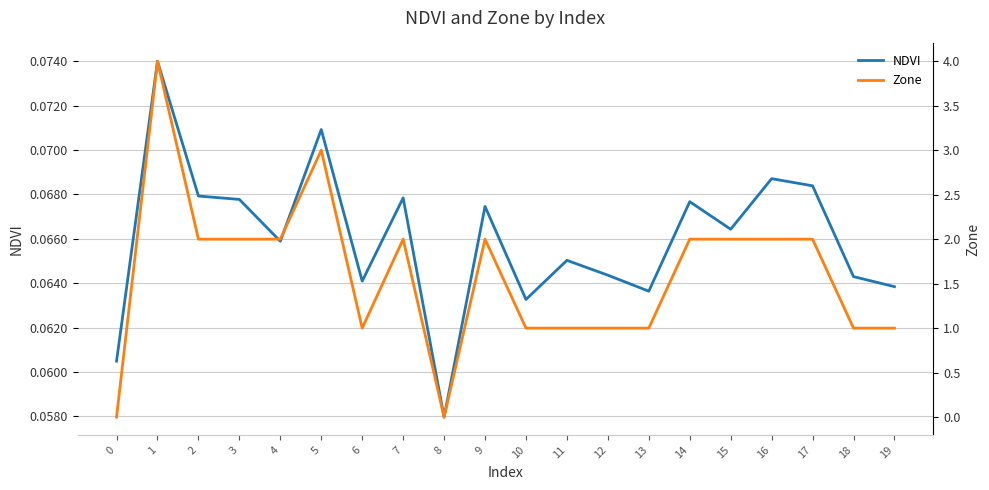

At which category is the sum across all series the highest?

1